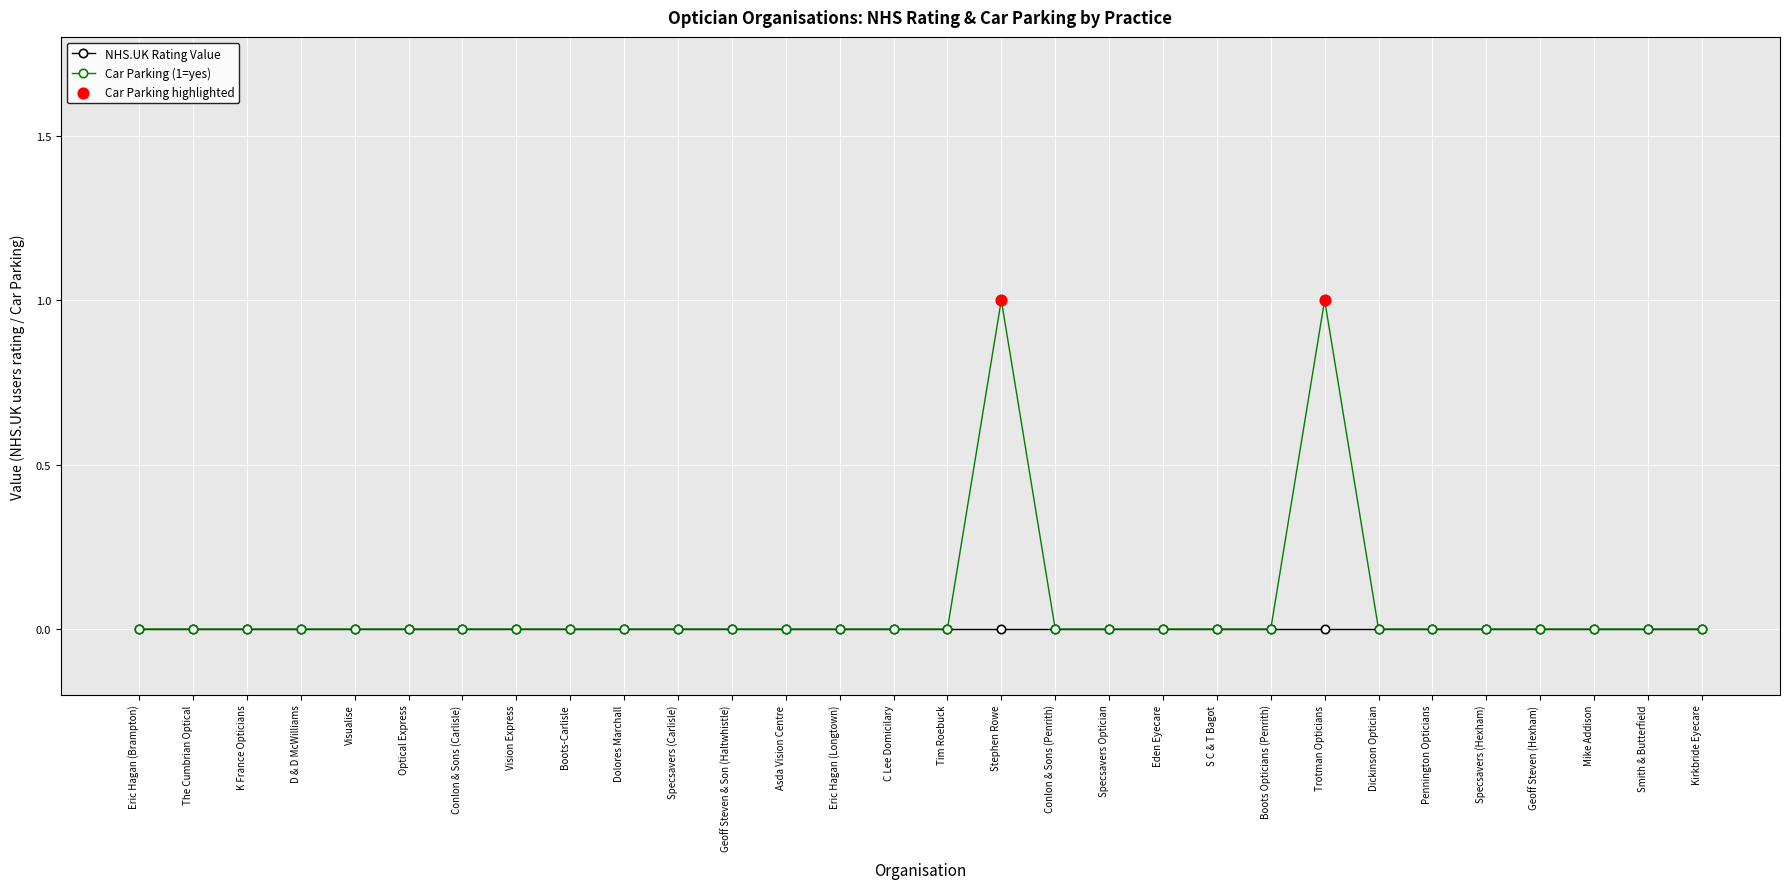

Which series has the widest spread of values?

Car Parking (1=yes)